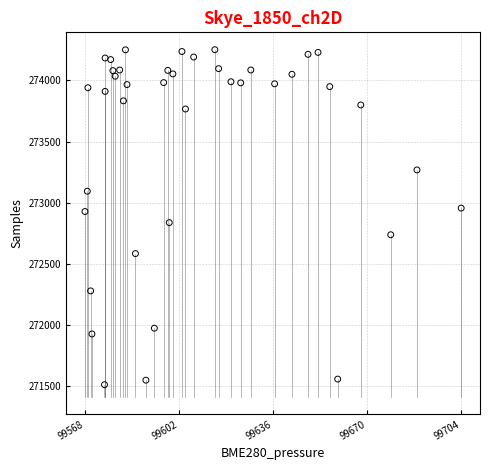

What is the range of Y values (max minus min)?

2739